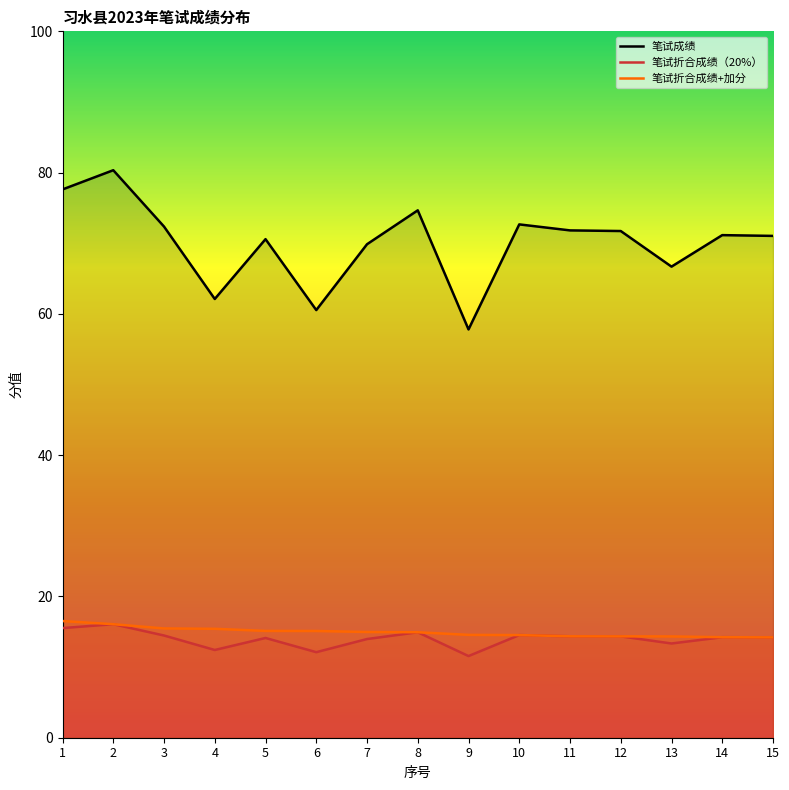

Where does the 笔试折合成绩（20%） series first go above 14?

1